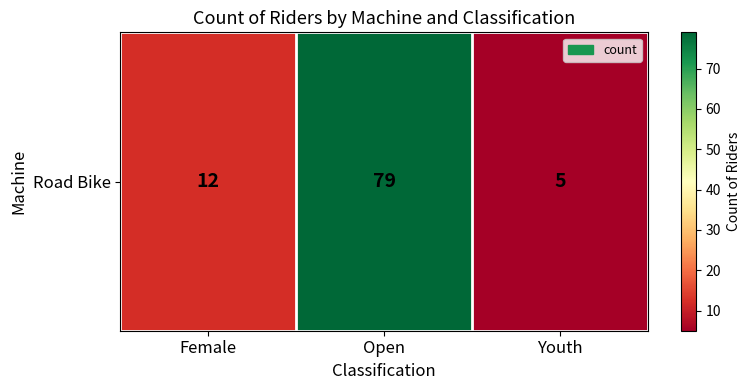

How many data points does each series have?

3